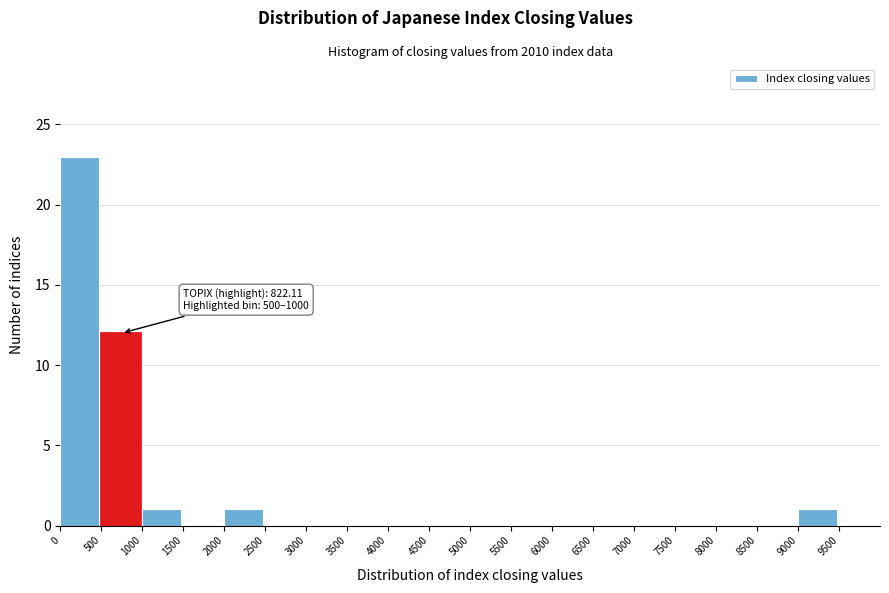

Over which range of the x-axis is the bar tallest?

0 to 500